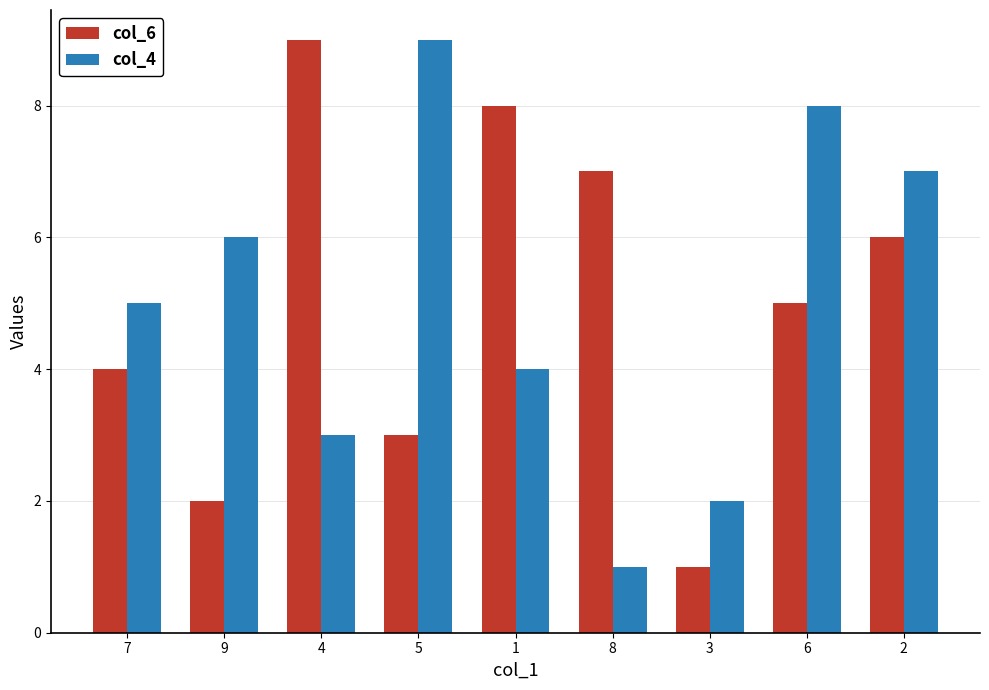

Rank the categories by col_4 value from lowest to highest.

8, 3, 4, 1, 7, 9, 2, 6, 5